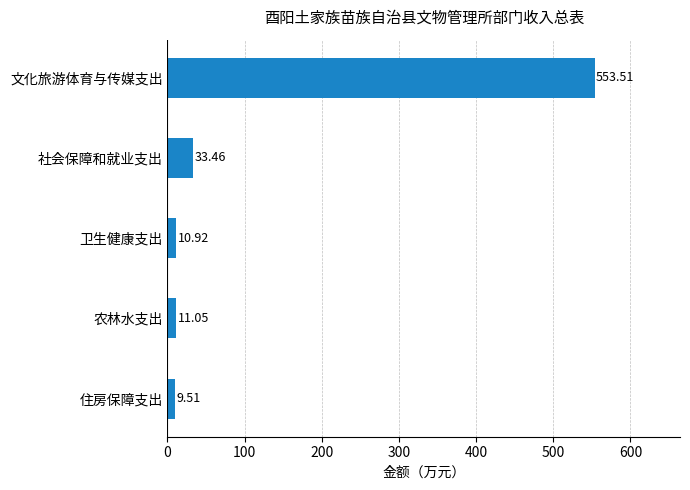

List the labels in order of value, largest first.

文化旅游体育与传媒支出, 社会保障和就业支出, 农林水支出, 卫生健康支出, 住房保障支出